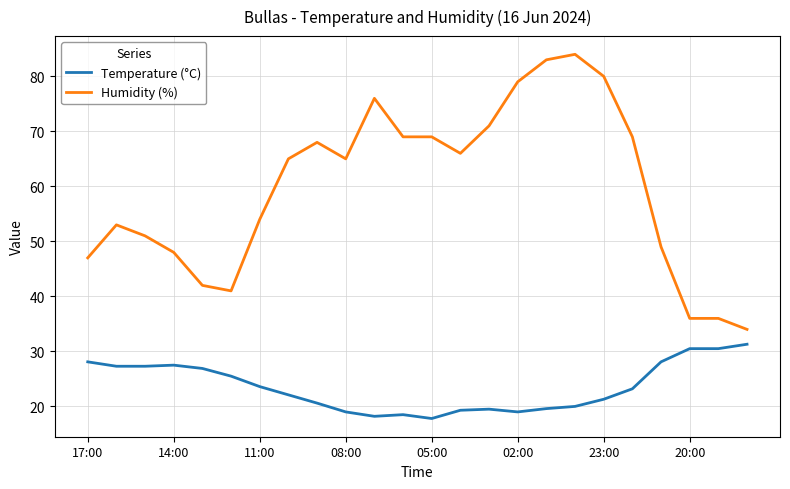

At how many categories does at least one series exceed 63?

13